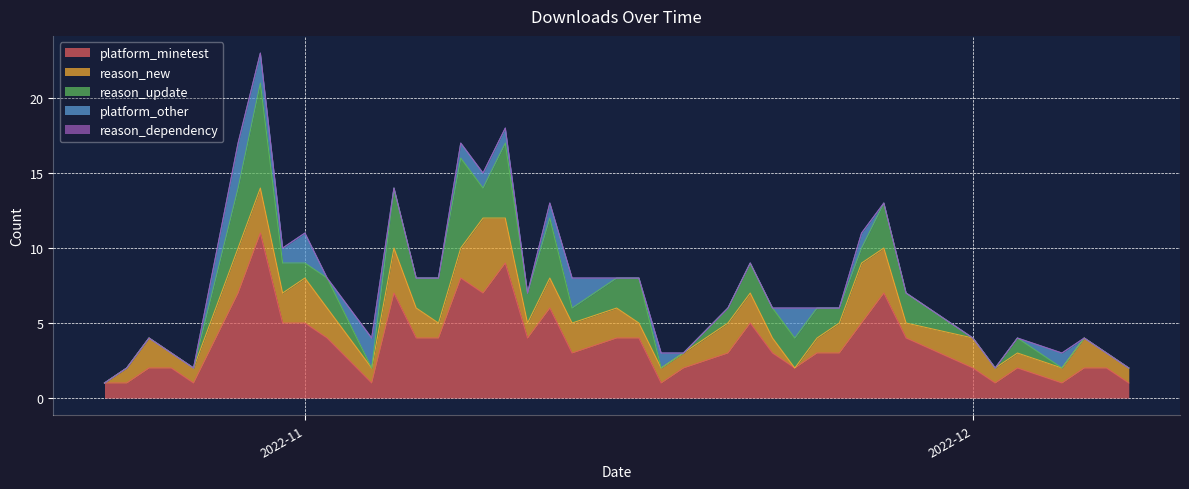

Does the chart have visible grid lines?

Yes